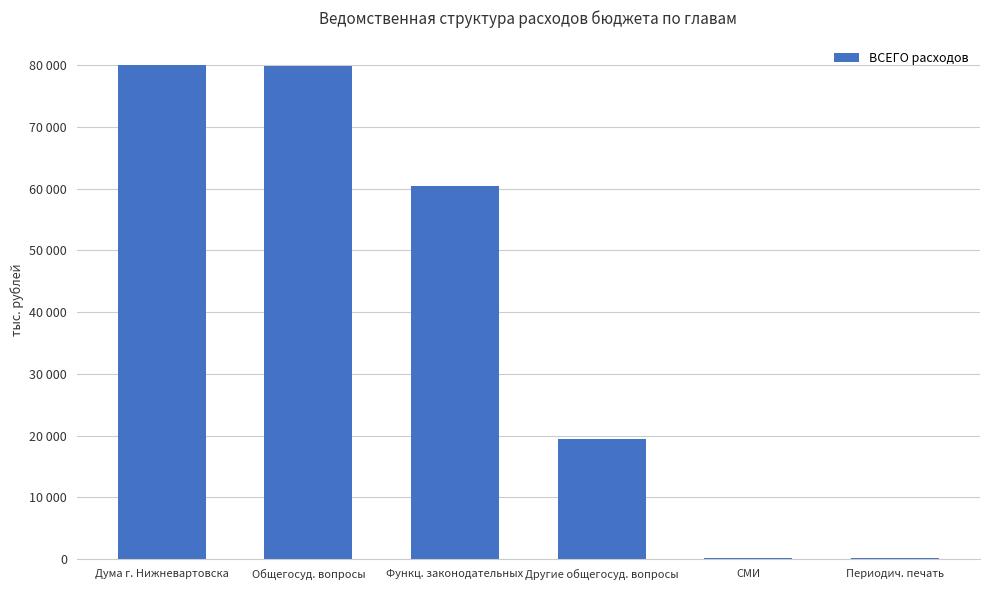

List the labels in order of value, largest first.

Дума г. Нижневартовска, Общегосуд. вопросы, Функц. законодательных, Другие общегосуд. вопросы, СМИ, Периодич. печать